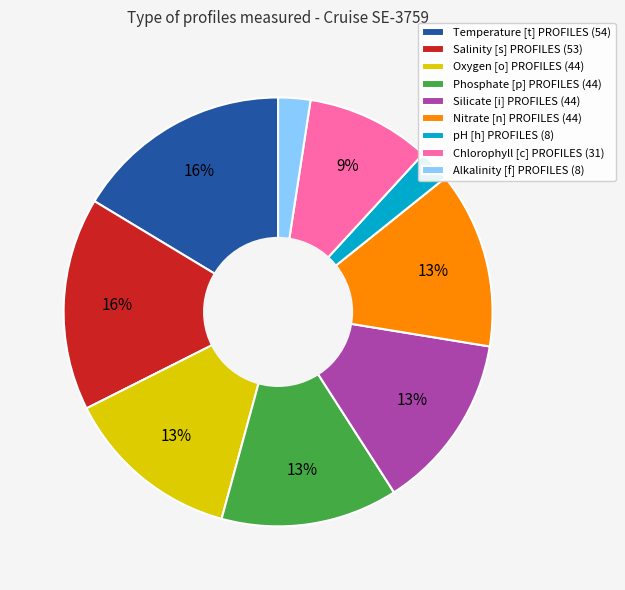

To the nearest percent, what is the difference between the largest and smallest slice percentages?

14%